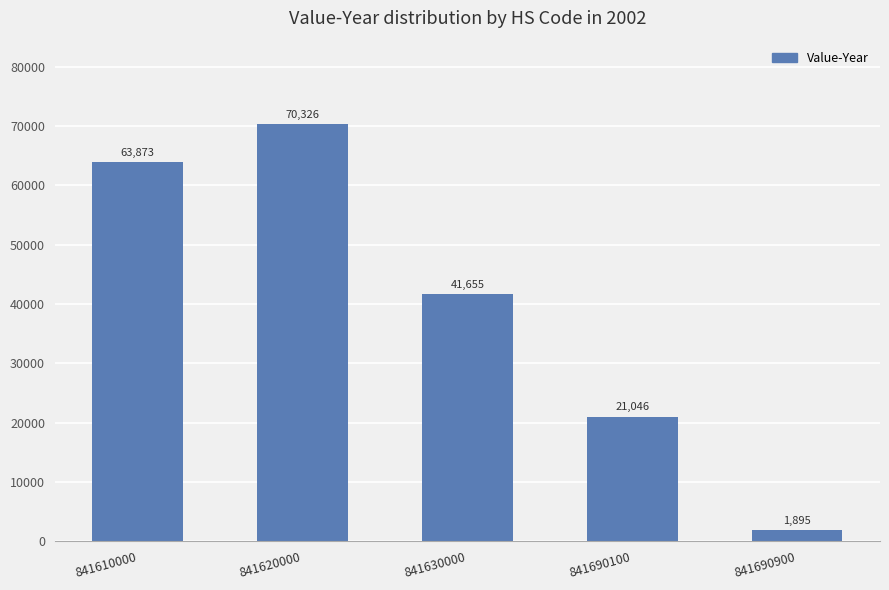

What is the sum of all values?

198795